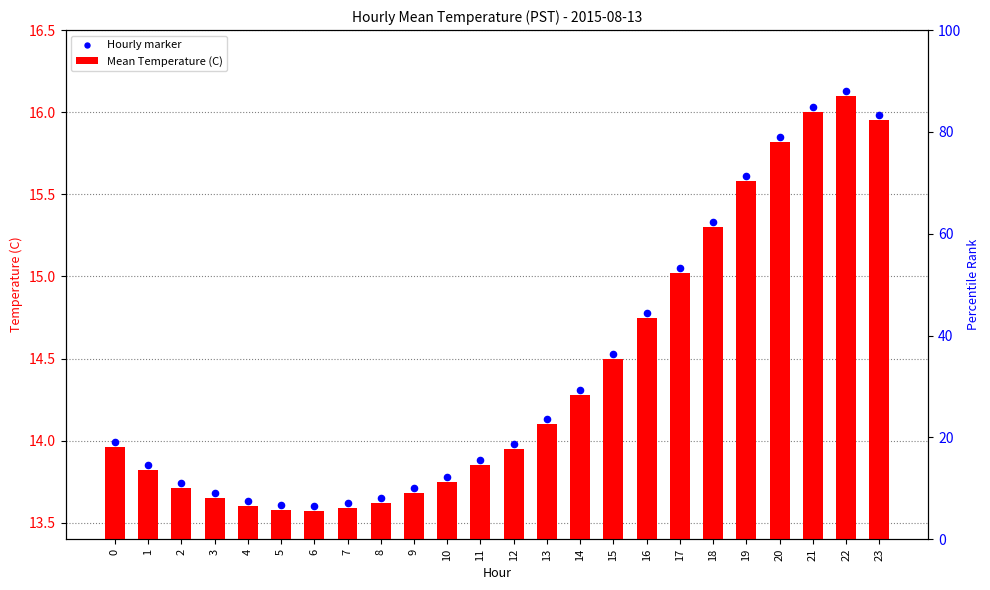

Which series has the widest spread of Y values?

Hourly marker